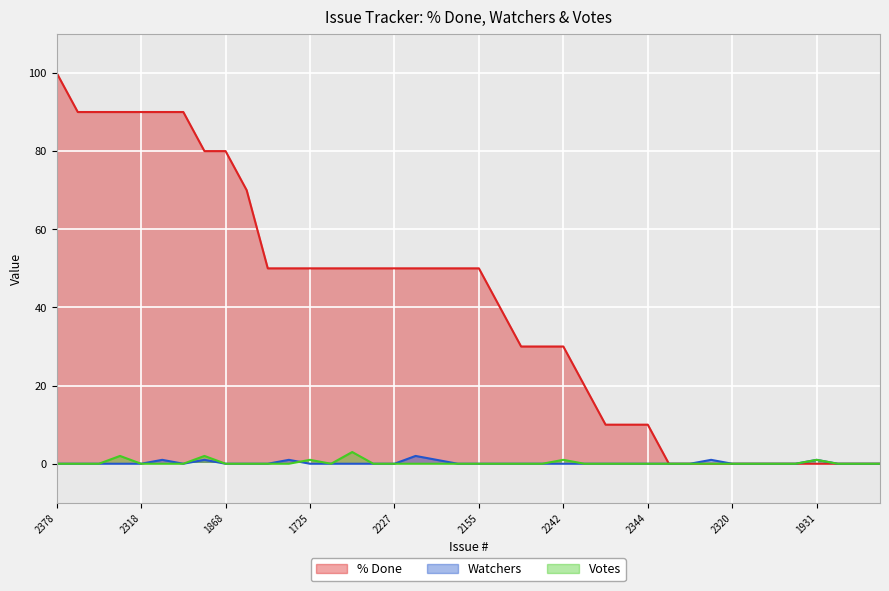

Reading left to right, list all the values displayed in this chart.

% Done: 2378=100	2439=90	1989=90	2098=90	2318=90	2359=90	2295=90	2131=80	1868=80	2290=70	2329=50	ISSUE-17=50	1725=50	ISSUE-12=50	512=50	2384=50	2227=50	2365=50	2391=50	2436=50	2155=50	1828=40	2151=30	936=30	2242=30	2266=20	2298=10	1716=10	2344=10	2363=0	2341=0	2024=0	2320=0	2328=0	2350=0	2307=0	1931=0	2322=0	1878=0	2278=0
Watchers: 2378=0	2439=0	1989=0	2098=0	2318=0	2359=1	2295=0	2131=1	1868=0	2290=0	2329=0	ISSUE-17=1	1725=0	ISSUE-12=0	512=0	2384=0	2227=0	2365=2	2391=1	2436=0	2155=0	1828=0	2151=0	936=0	2242=0	2266=0	2298=0	1716=0	2344=0	2363=0	2341=0	2024=1	2320=0	2328=0	2350=0	2307=0	1931=1	2322=0	1878=0	2278=0
Votes: 2378=0	2439=0	1989=0	2098=2	2318=0	2359=0	2295=0	2131=2	1868=0	2290=0	2329=0	ISSUE-17=0	1725=1	ISSUE-12=0	512=3	2384=0	2227=0	2365=0	2391=0	2436=0	2155=0	1828=0	2151=0	936=0	2242=1	2266=0	2298=0	1716=0	2344=0	2363=0	2341=0	2024=0	2320=0	2328=0	2350=0	2307=0	1931=1	2322=0	1878=0	2278=0